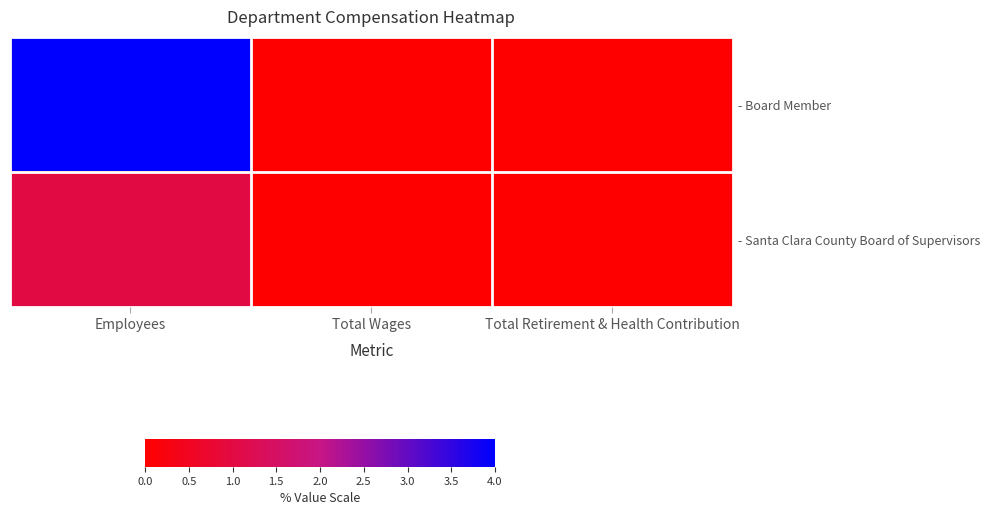

List the series in order of their peak value, highest first.

- Board Member, - Santa Clara County Board of Supervisors